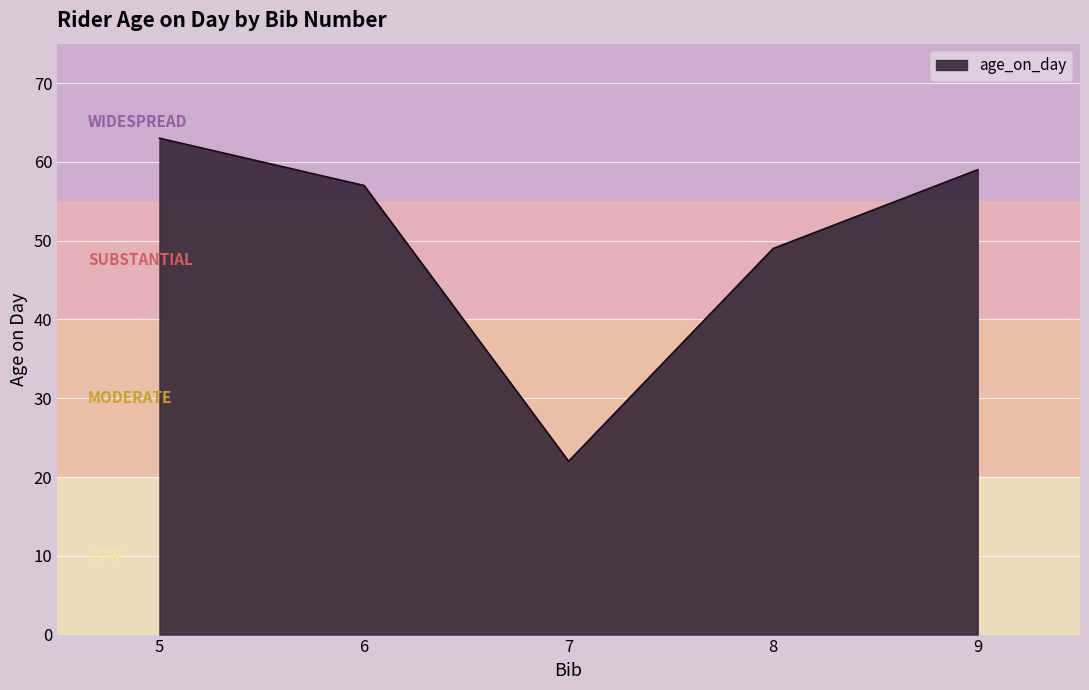

Count the number of categories in the chart.

5